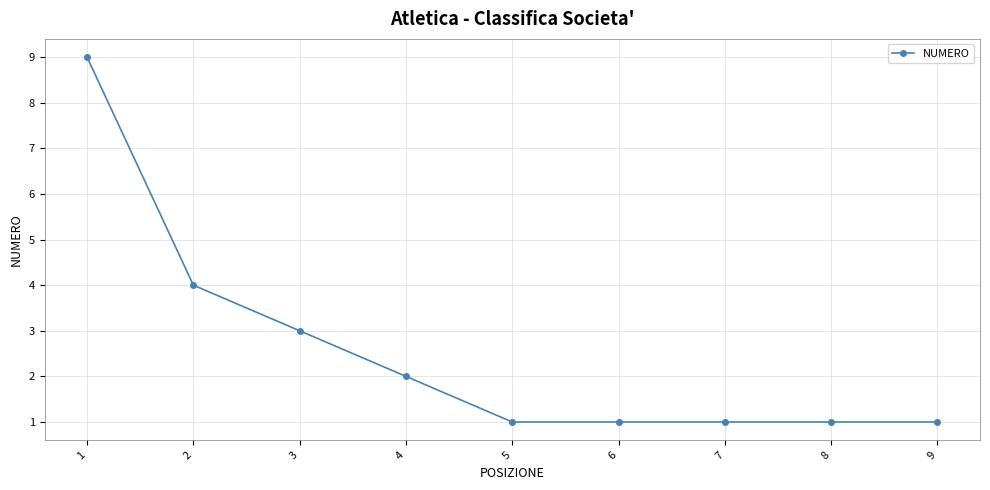

What is the ratio of the value at 7 to the value at 4?

0.5